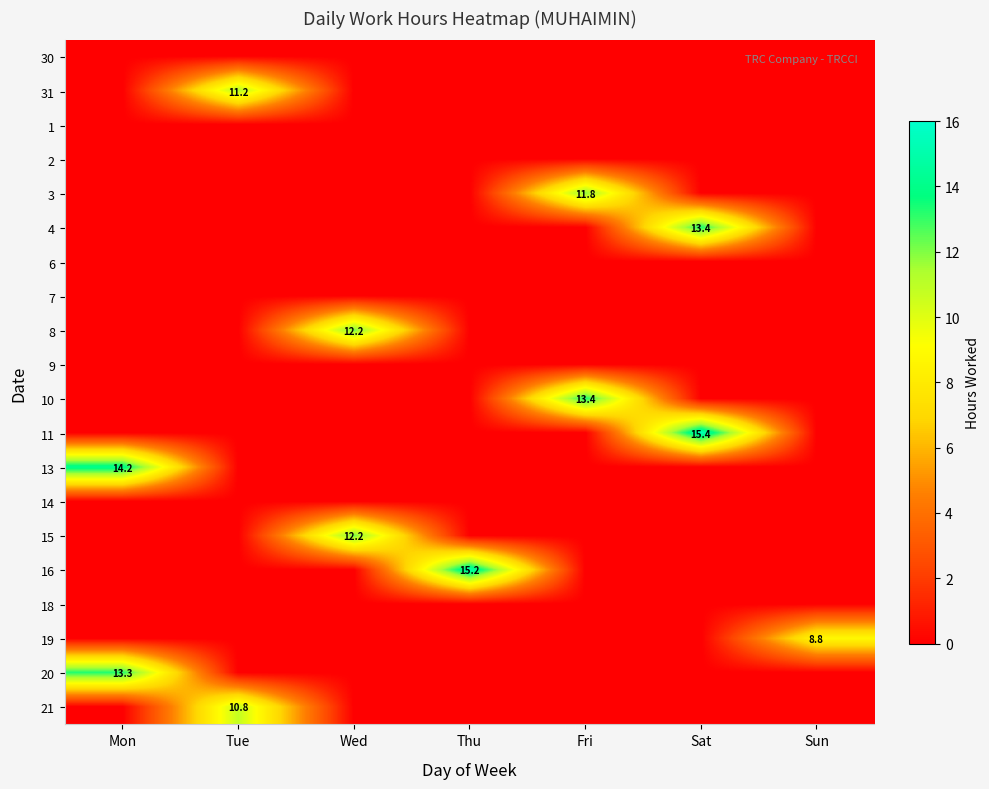

Which label corresponds to the largest value in the chart?

Sat